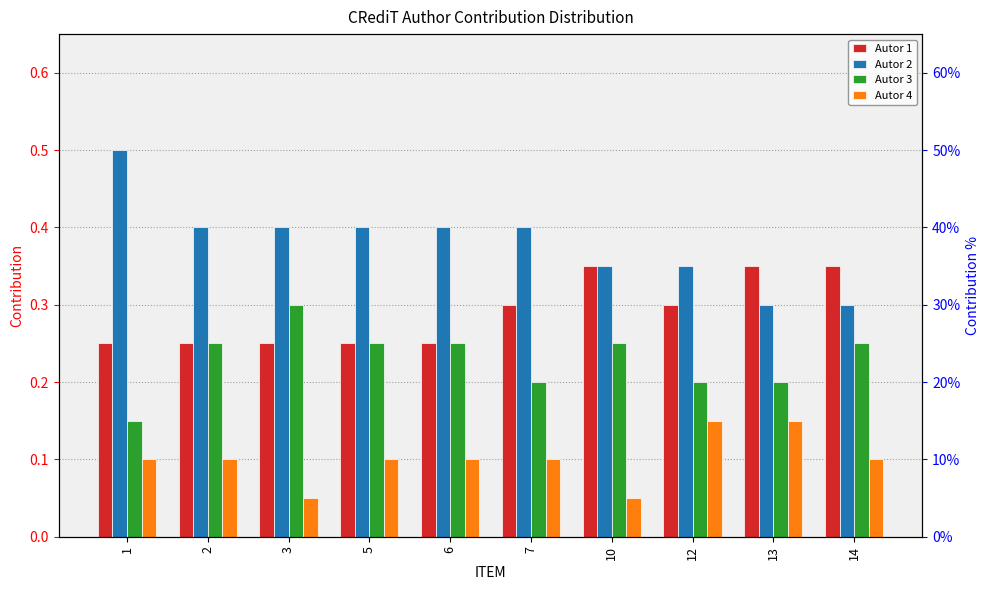

At how many categories does at least one series exceed 0?

10